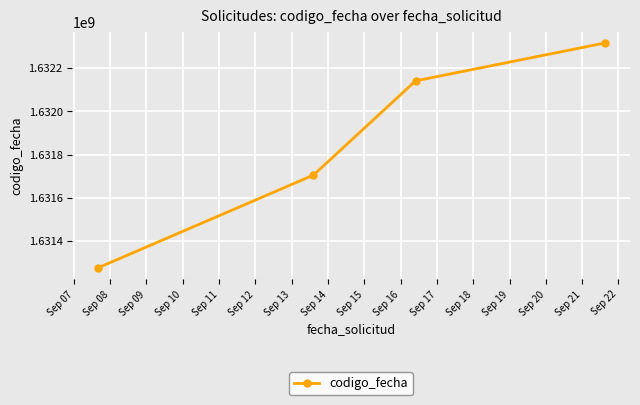

What is the sum of all values?

6527438224